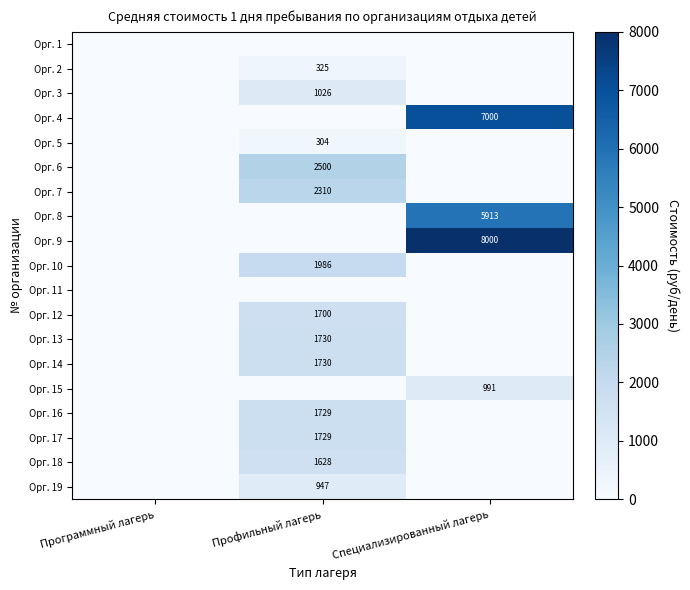

At which category does the chart reach its minimum across all series?

Программный лагерь